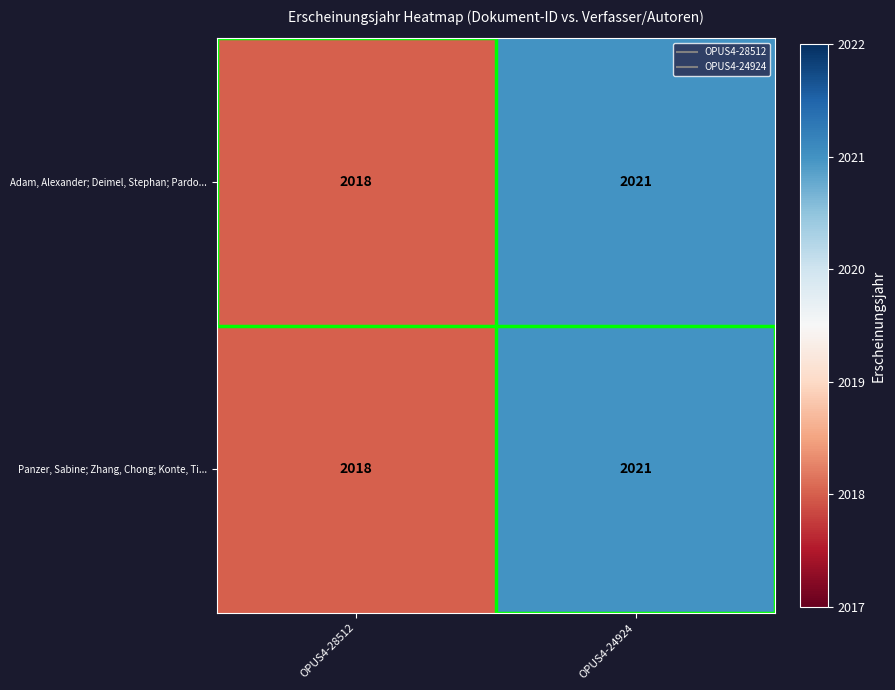

Count the number of categories in the chart.

2